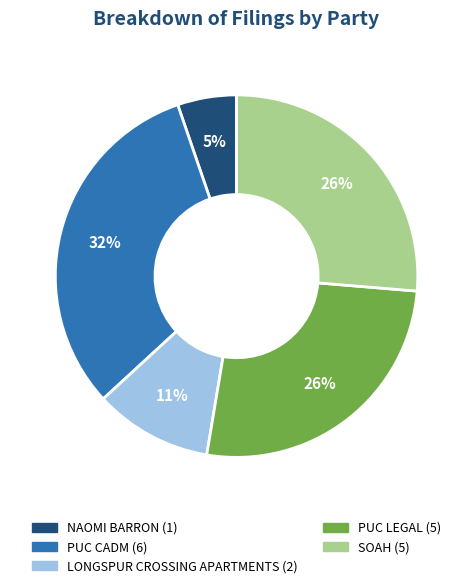

How many segments does this pie chart have?

5